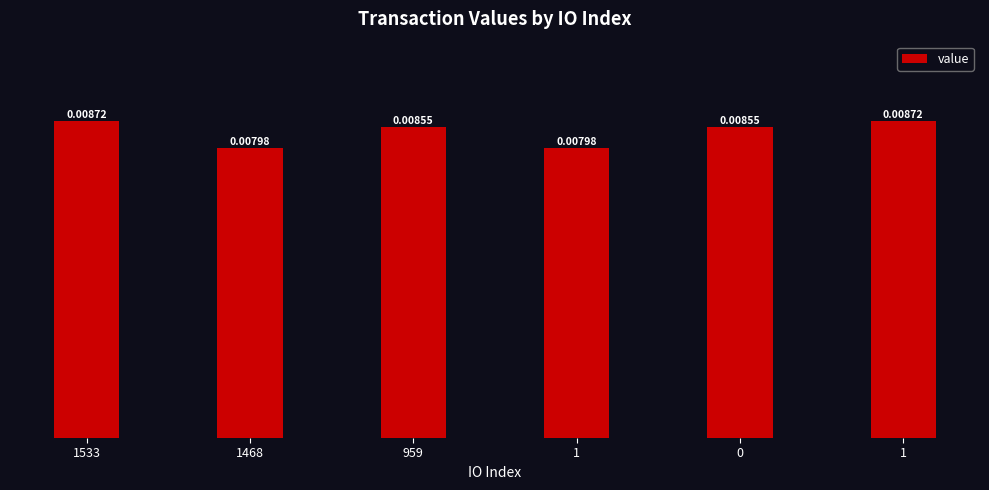

Are the bars horizontal?

No